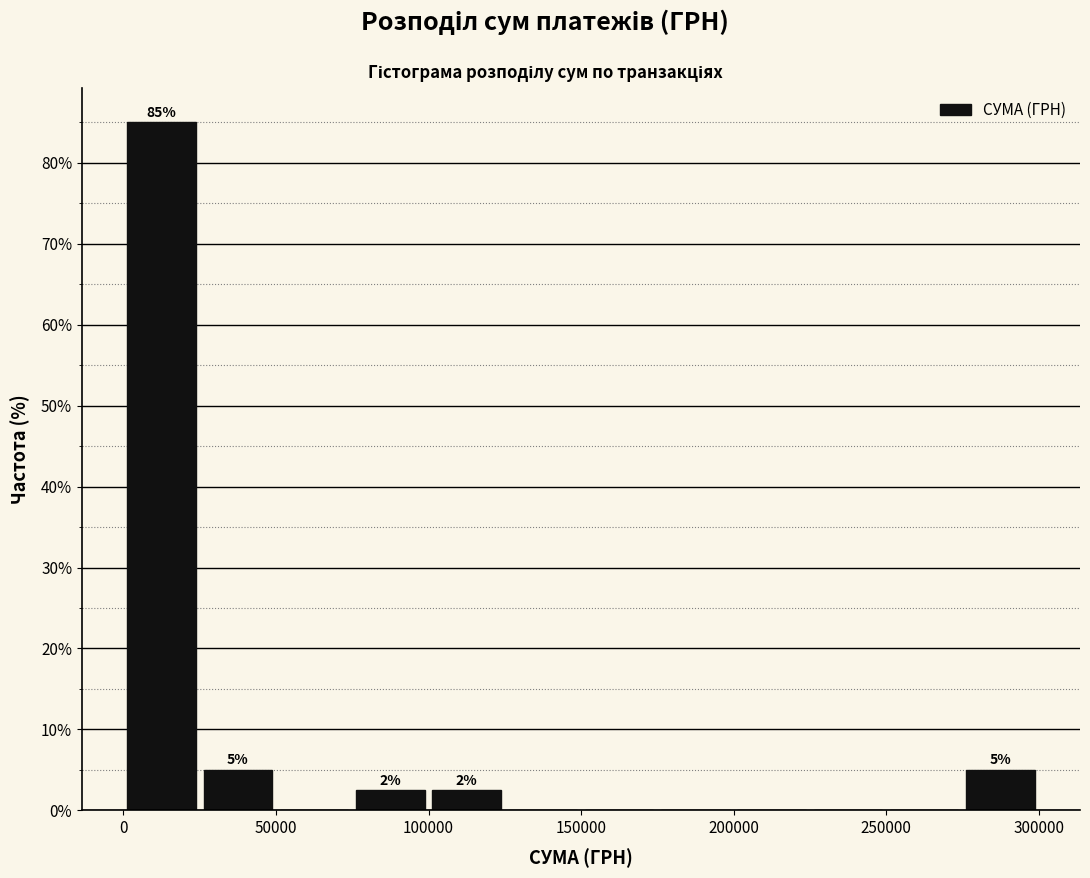

Over which range of the x-axis is the bar tallest?

0 to 25000